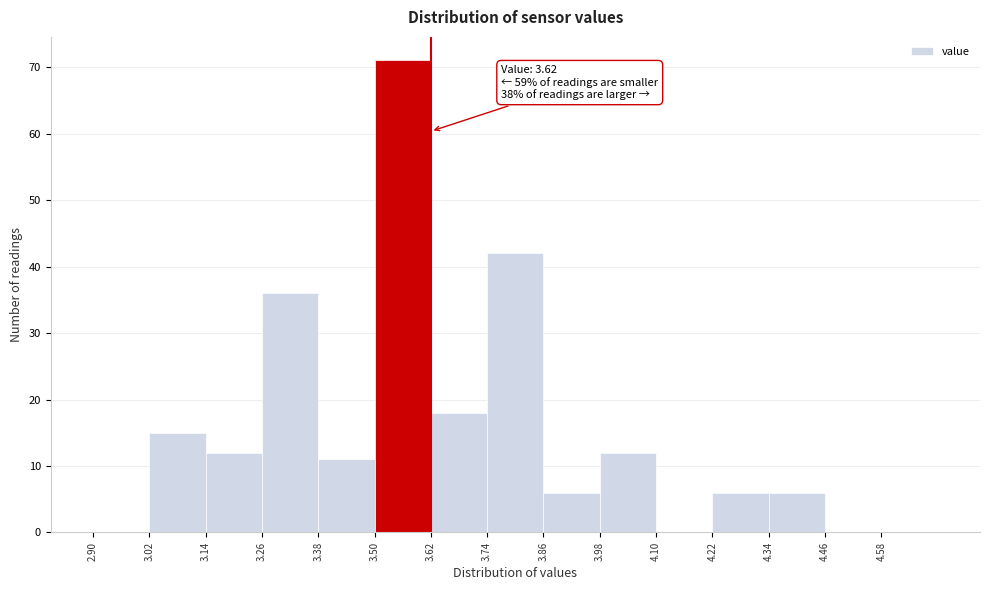

Over which range of the x-axis is the bar tallest?

3.50 to 3.62